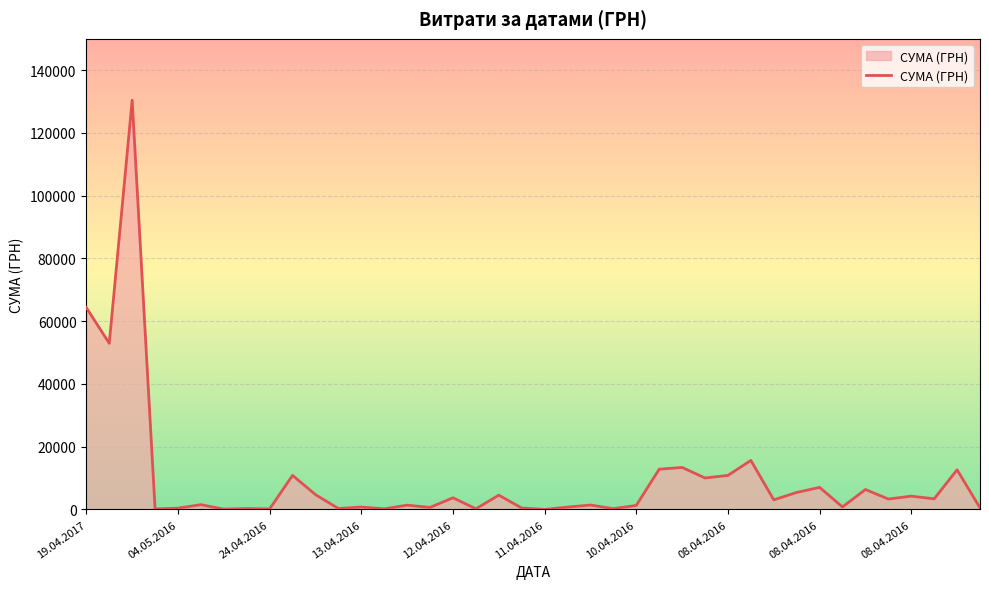

What is the difference between the maximum and minimum values?

130357.3